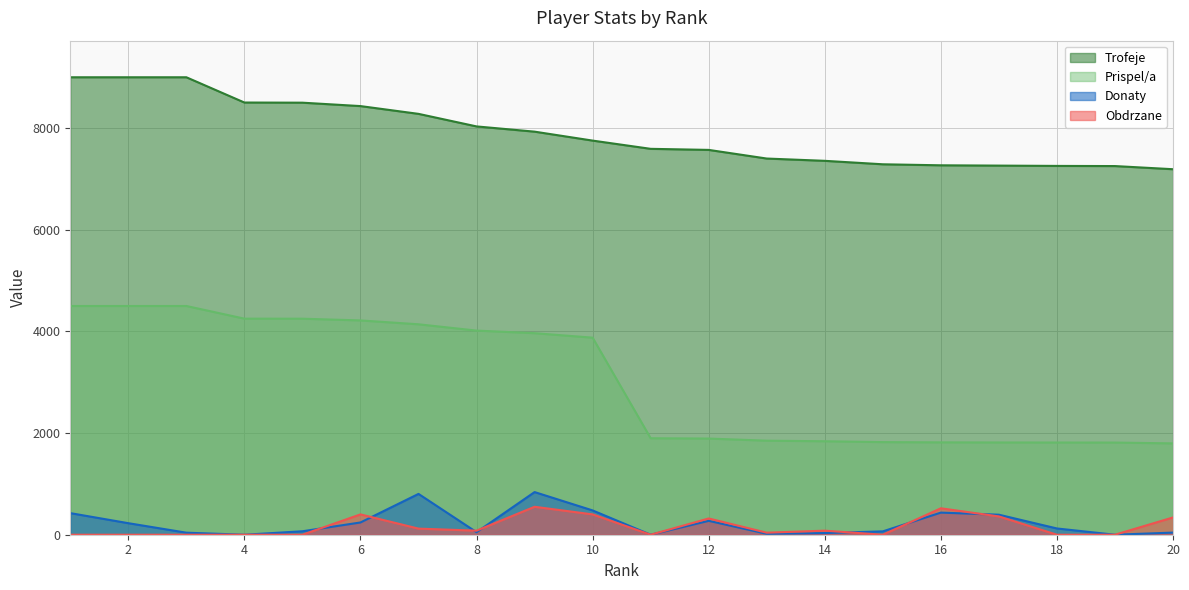

What is the value of the Prispel/a point at the 14th from the left?

1839